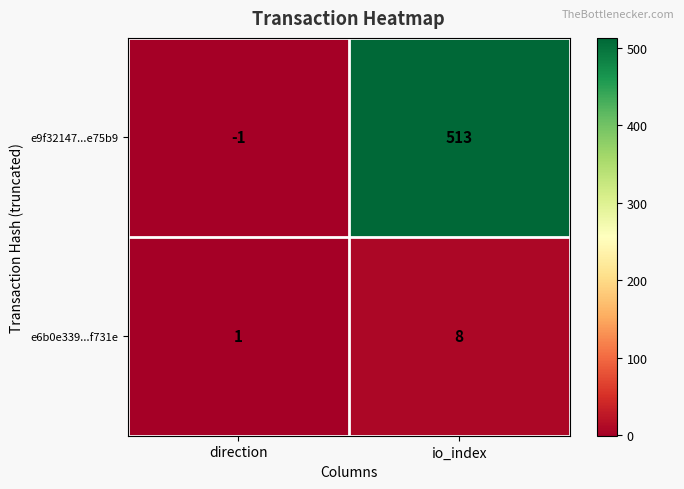

What is the difference between the e6b0e339...f731e values at io_index and direction?

7